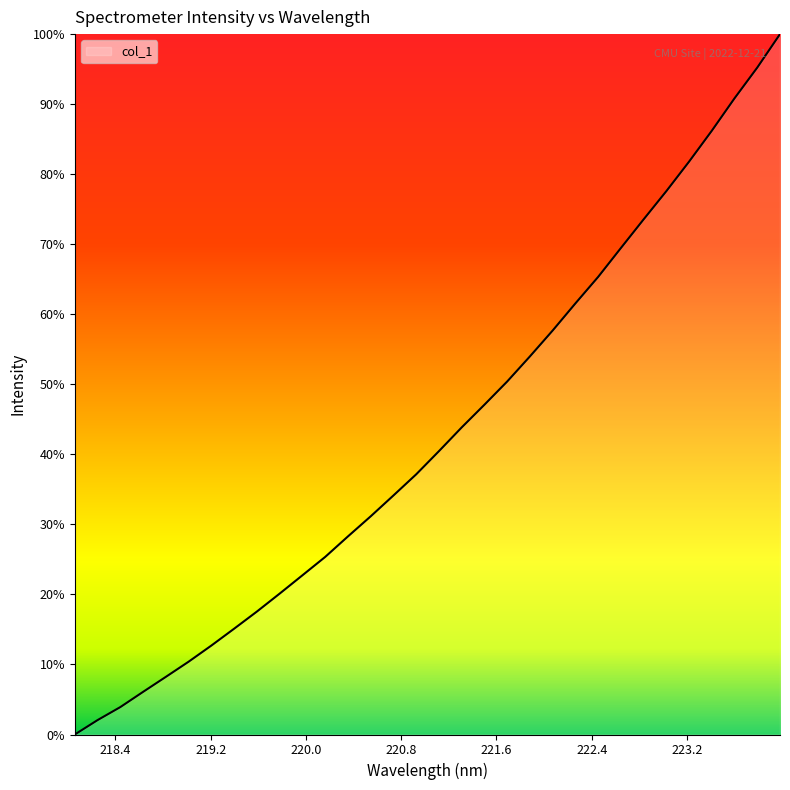

Where is the data nearest to the value 3114?

221.6902